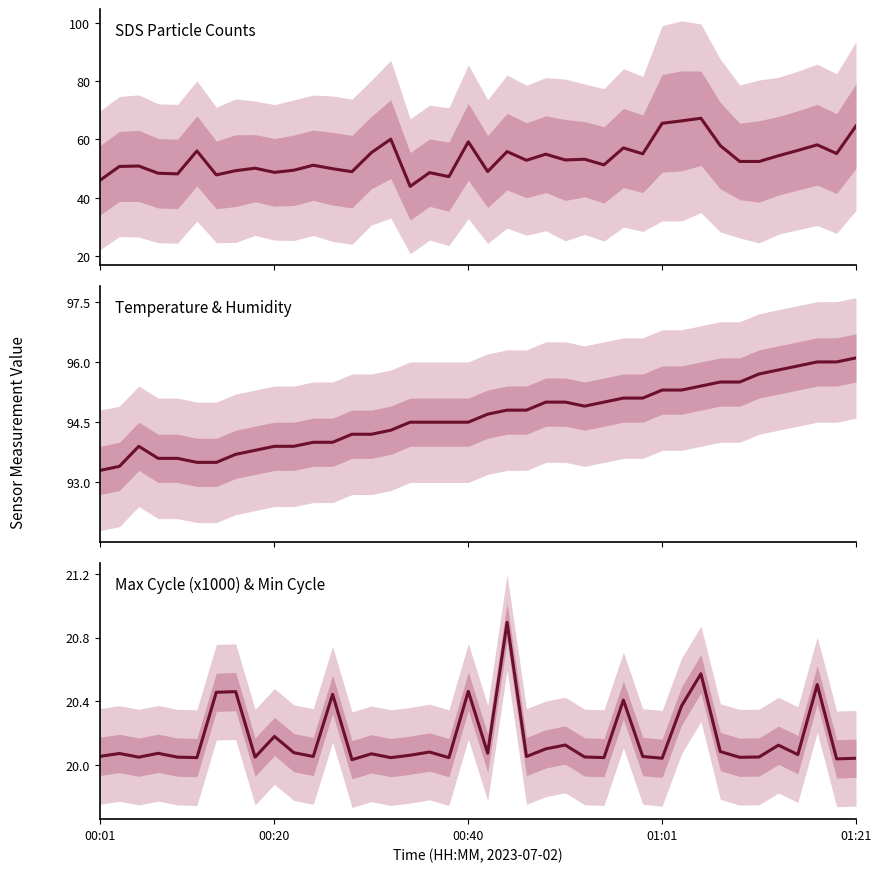

What is the spread (max minus min) of values at 15?

74.3